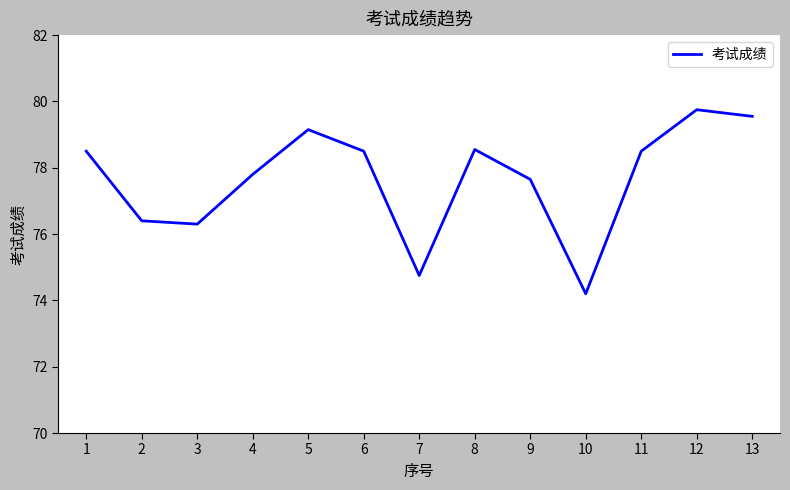

How many series are shown in this chart?

1